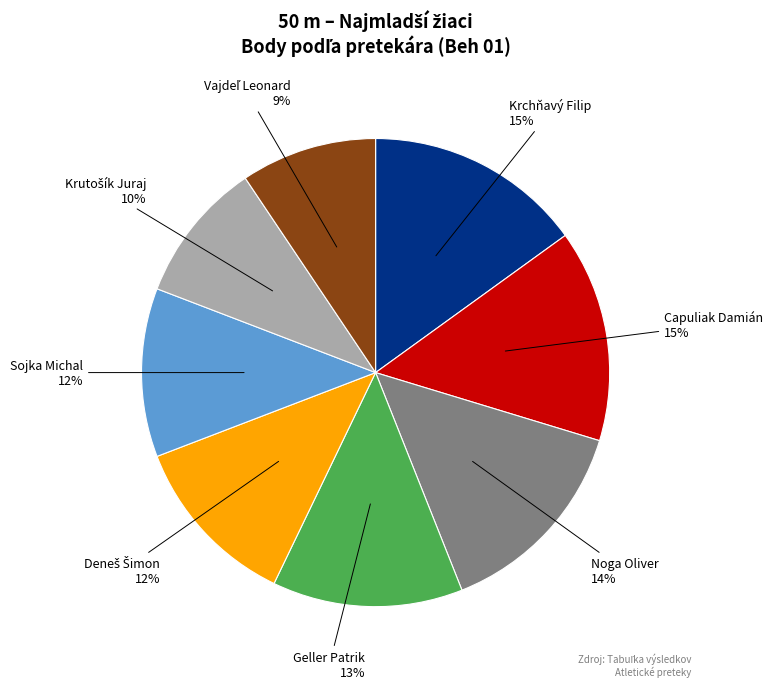

Does Krchňavý Filip account for over 50% of the chart?

No